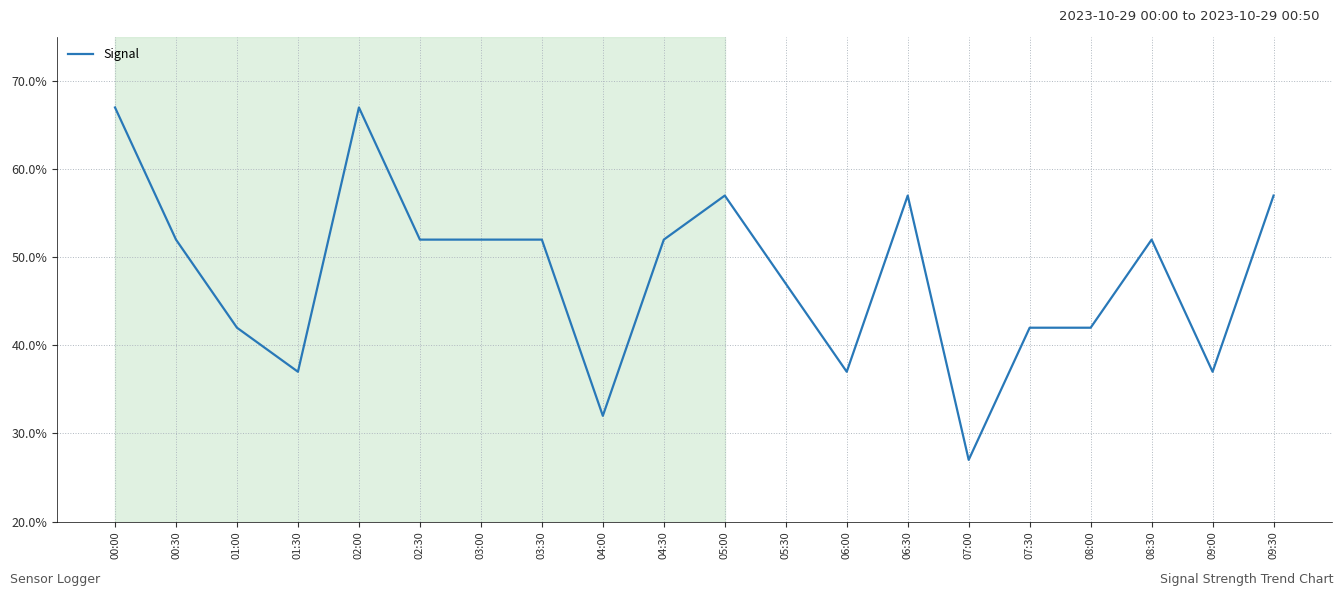

What is the difference between the maximum and minimum values?

40